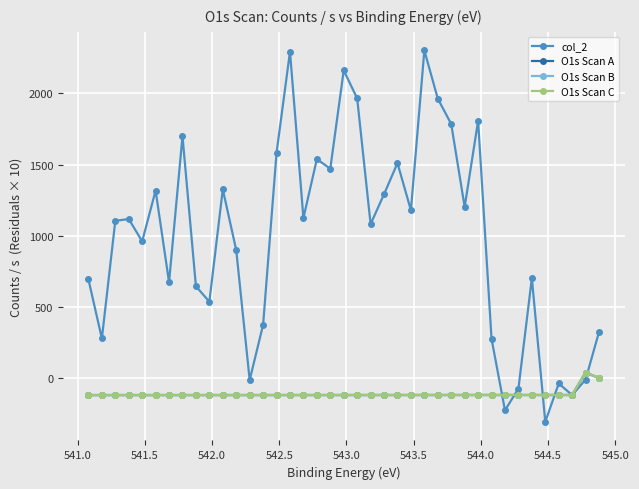

True or false: O1s Scan A has more than 1 interior local peaks.

False